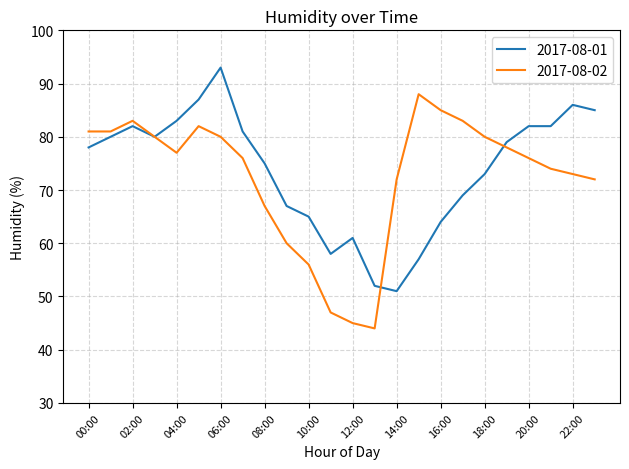

What is the maximum value for 2017-08-02?

88